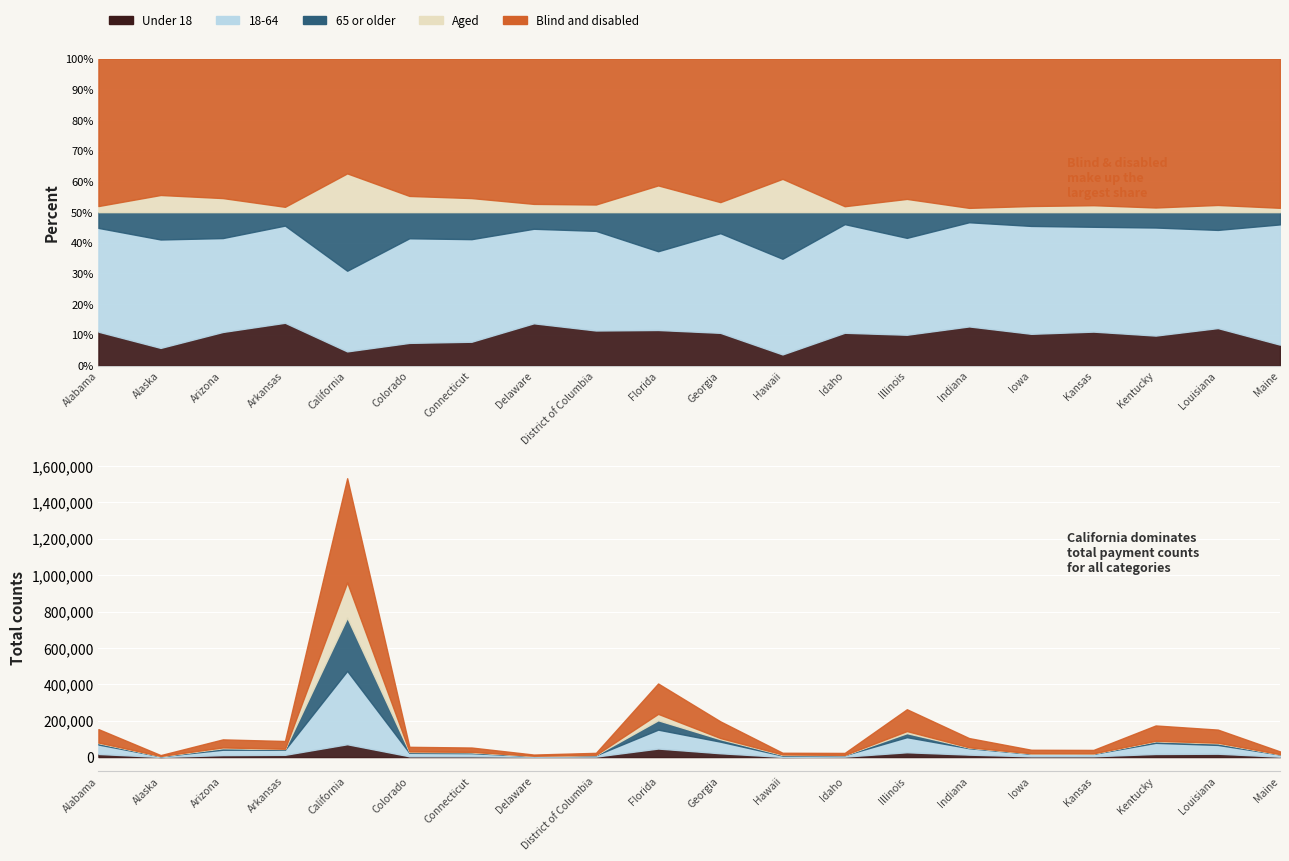

What is the average value of the 18-64 series?

50795